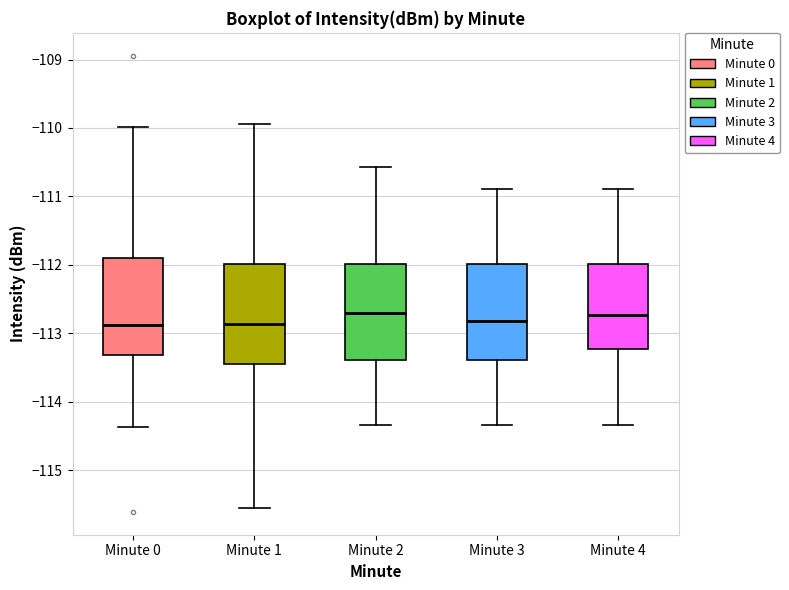

Reading left to right, read every box against the y-axis: the position of its median line, the range the box covers, and the ends of its whiskers. The values are not printed on the chart, so give them approximately, as read against the axis.

Minute 0: median -112.9, box -113.3 to -111.9, whiskers -114.4 to -110.0
Minute 1: median -112.9, box -113.5 to -112.0, whiskers -115.6 to -109.9
Minute 2: median -112.7, box -113.4 to -112.0, whiskers -114.3 to -110.6
Minute 3: median -112.8, box -113.4 to -112.0, whiskers -114.3 to -110.9
Minute 4: median -112.7, box -113.2 to -112.0, whiskers -114.3 to -110.9